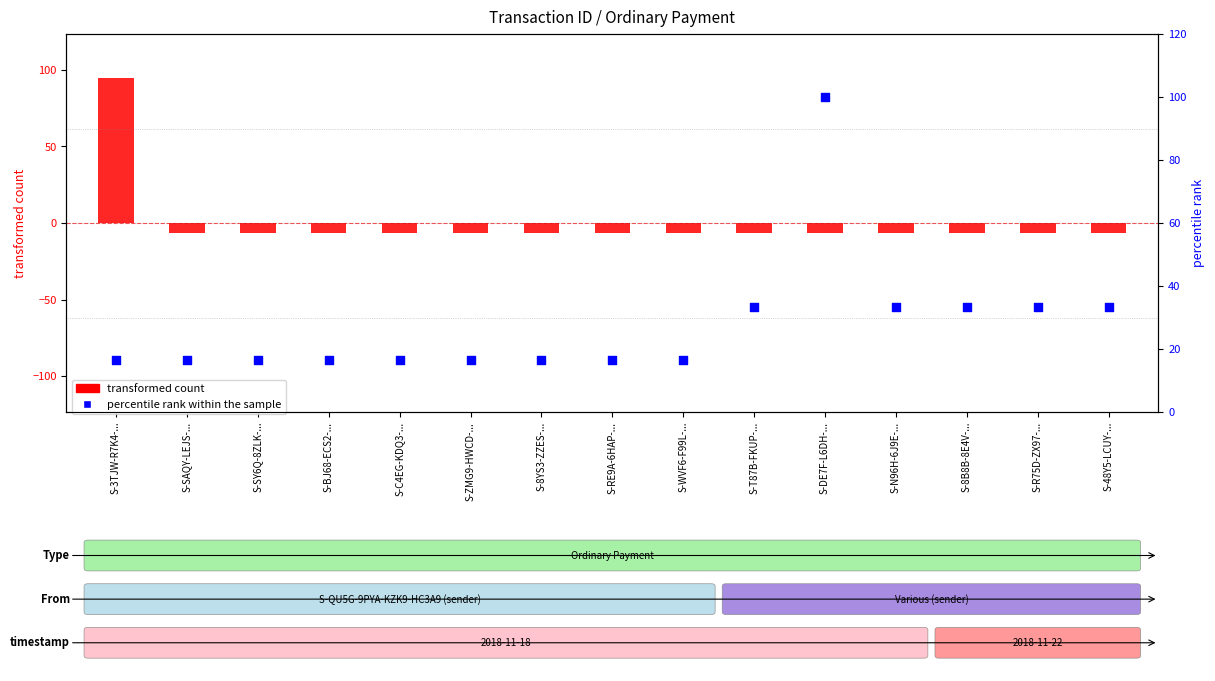

Which series has the largest total across all categories?

percentile rank within the sample